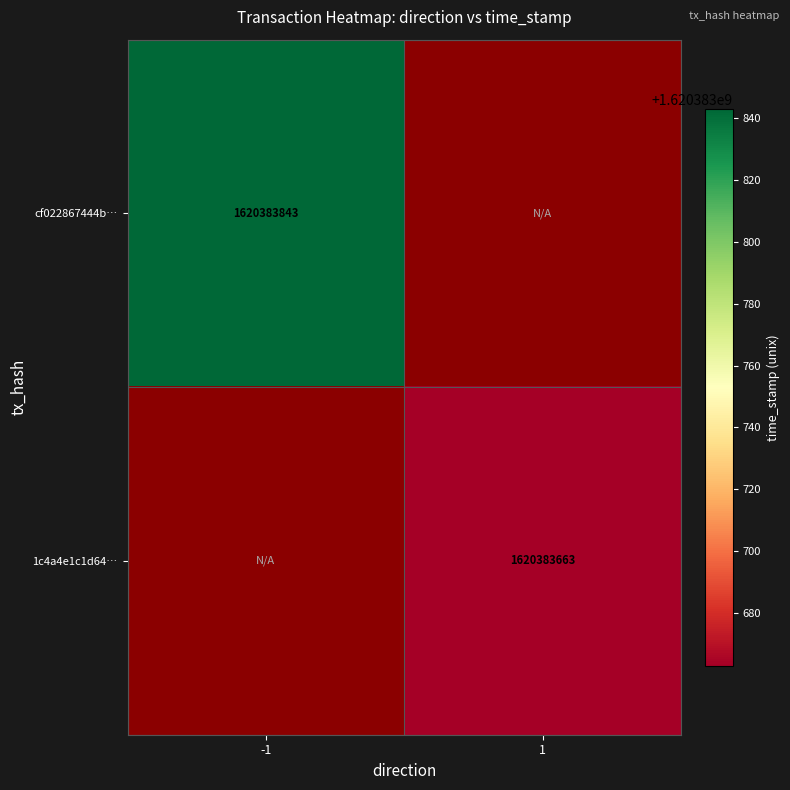

Between direction and time_stamp, which is larger?

time_stamp